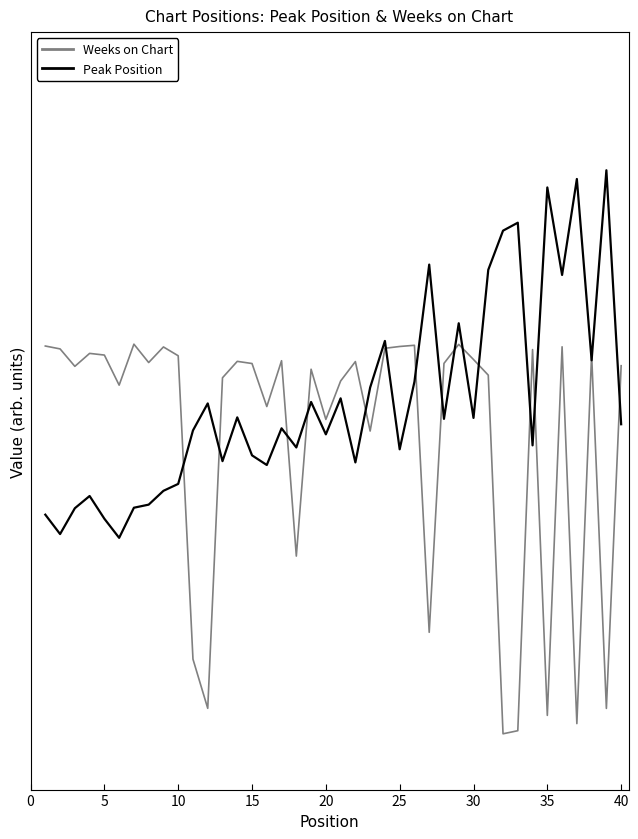

Does the chart display data point markers on the line(s)?

No